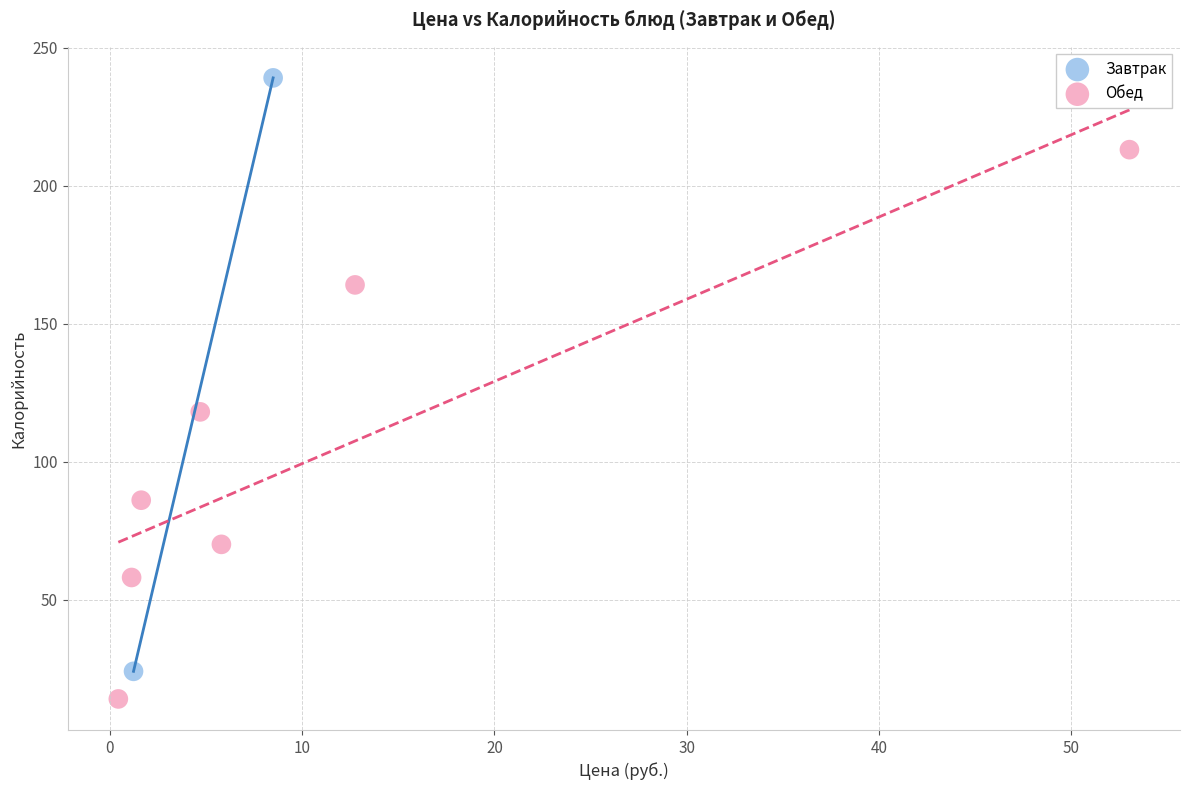

Which series reaches the maximum Y coordinate?

Завтрак